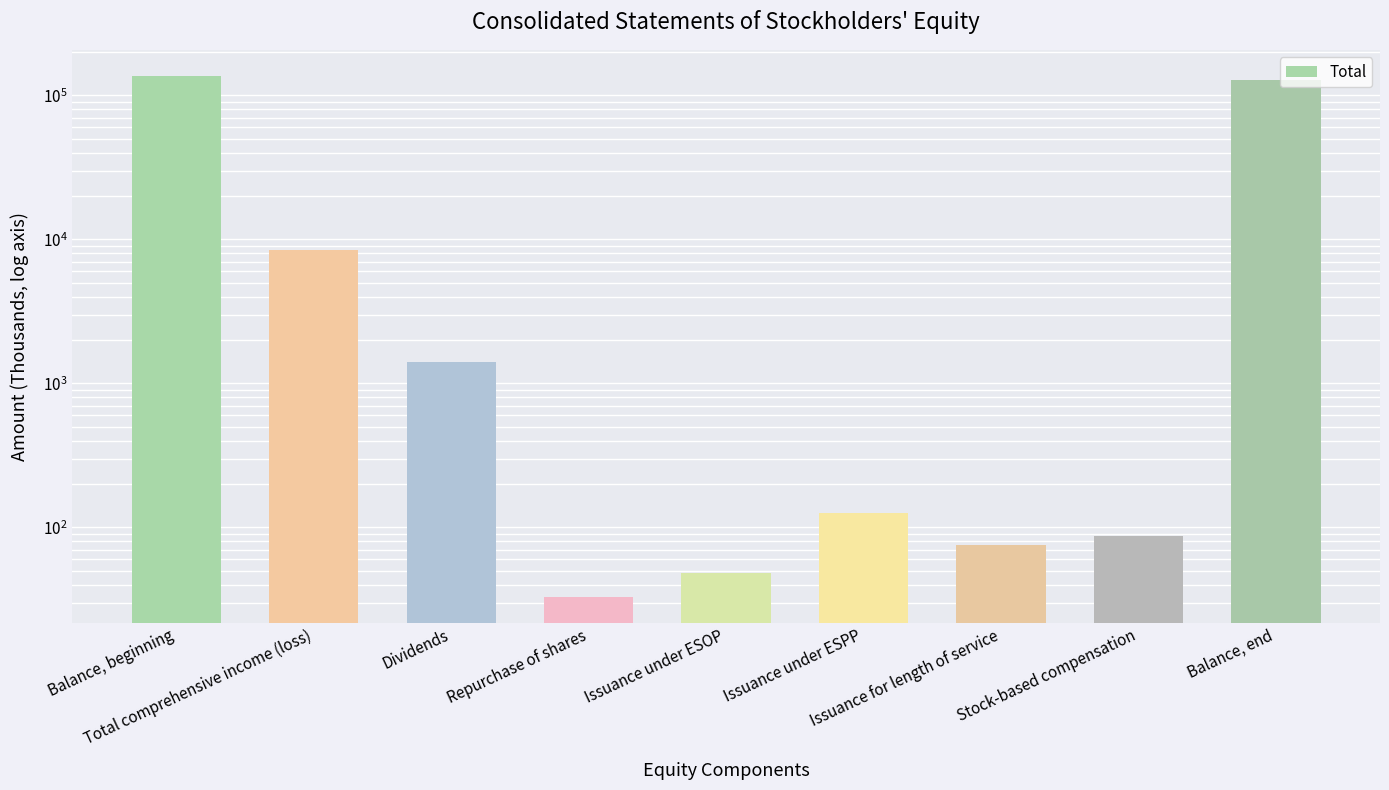

Reading left to right, extract all data points from this chart.

136314	8420	1396	33	48	125	76	87	126932